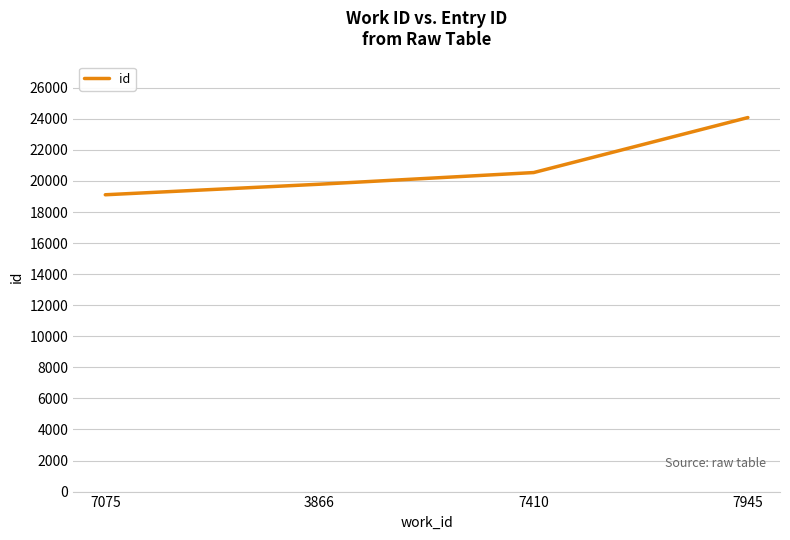

Rank the categories by value from highest to lowest.

7945, 7410, 3866, 7075